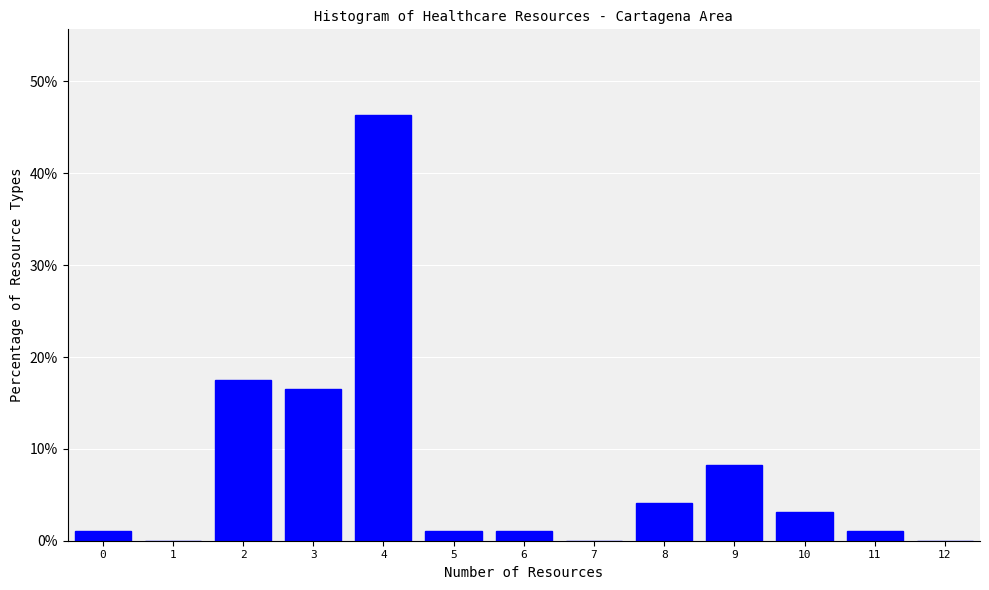

Reading left to right, what are all the values shown in this chart?

0=1.0	1=0.0	2=17.5	3=16.5	4=46.4	5=1.0	6=1.0	7=0.0	8=4.1	9=8.2	10=3.1	11=1.0	12=0.0